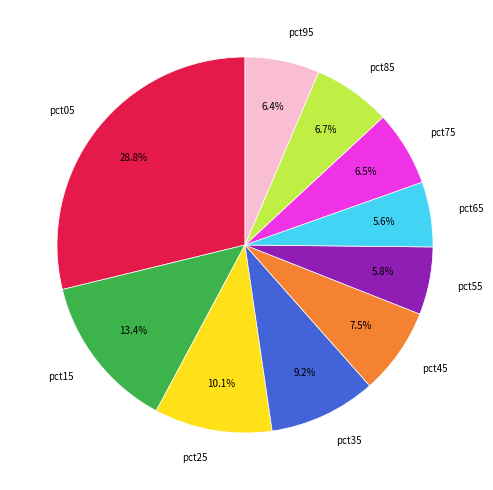

Which category has the biggest portion of the pie?

pct05